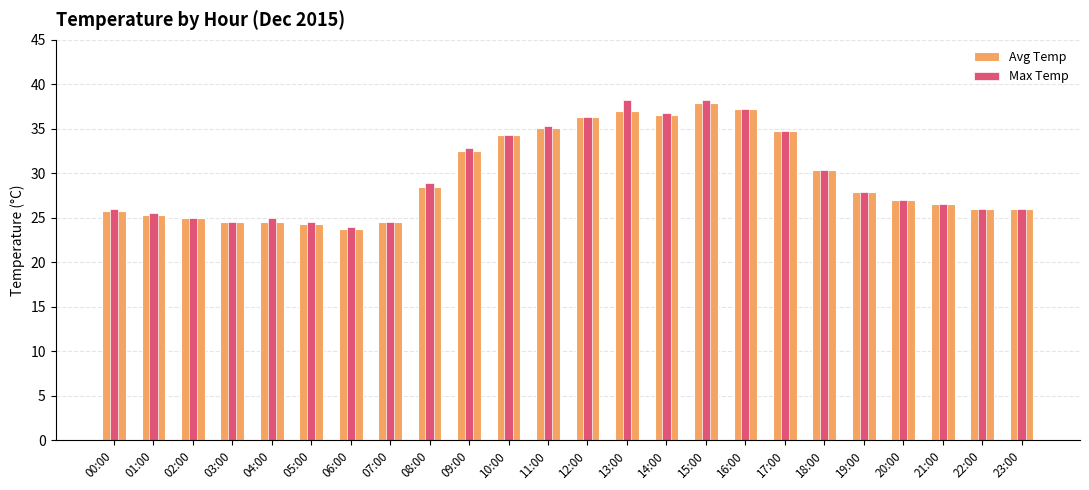

How many values in the Avg Temp series exceed 27?

12